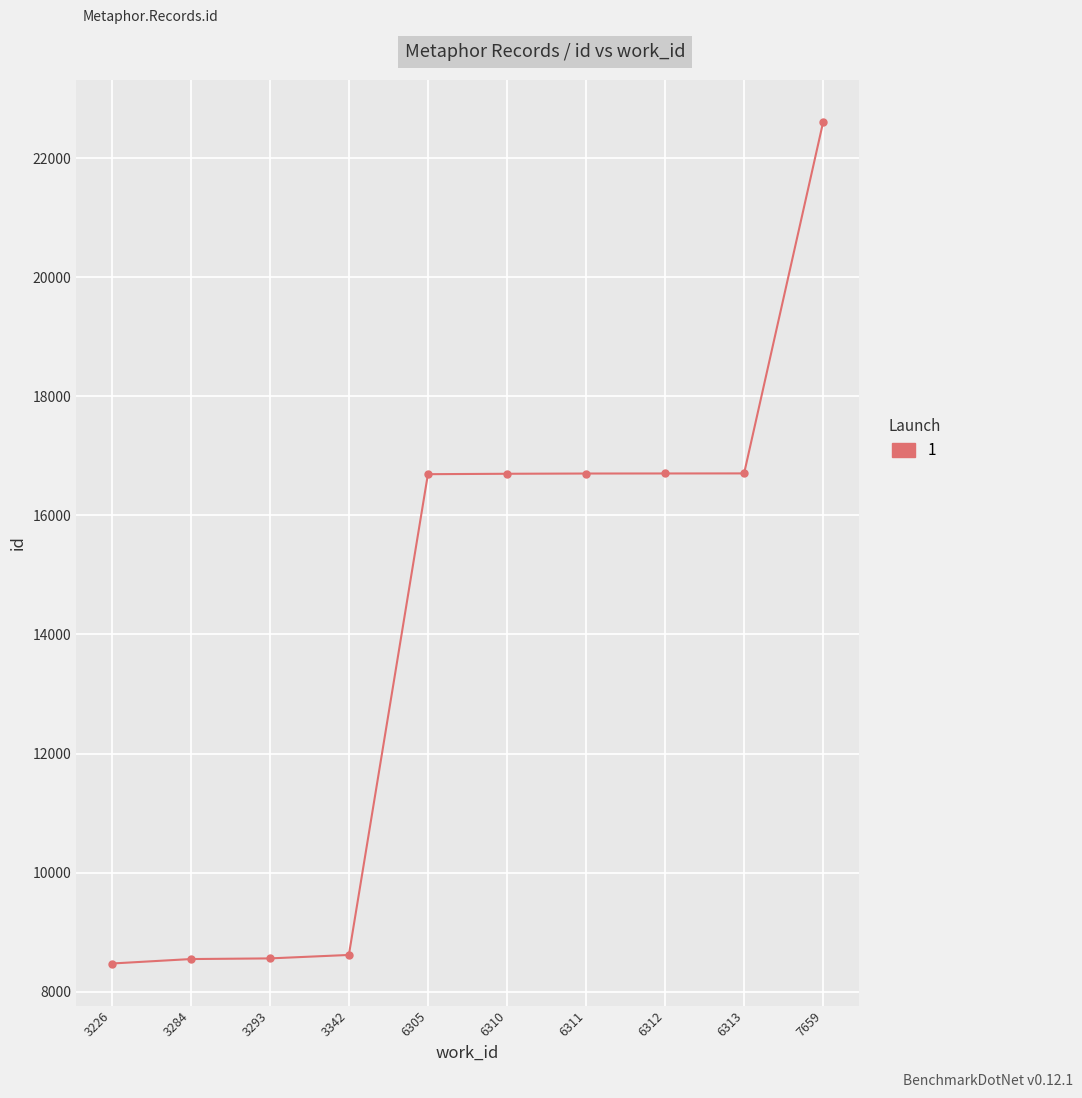

What is the sum of the values at 3284 and 3293?

17103